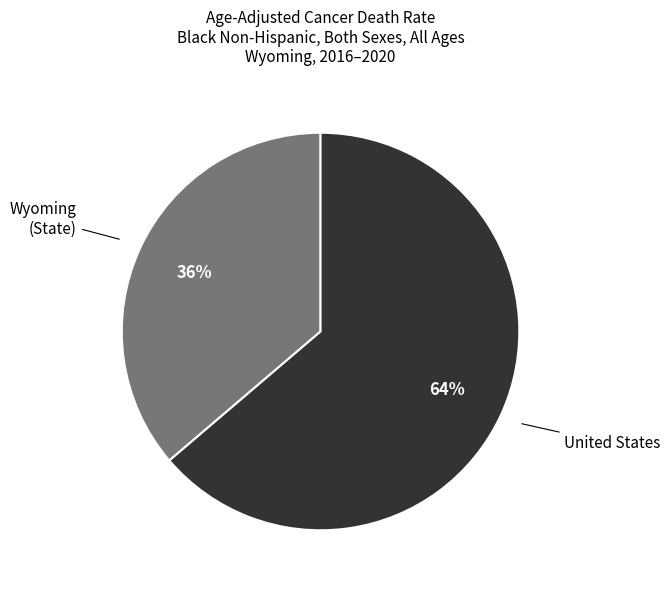

To the nearest percent, what portion does Wyoming represent?

36%